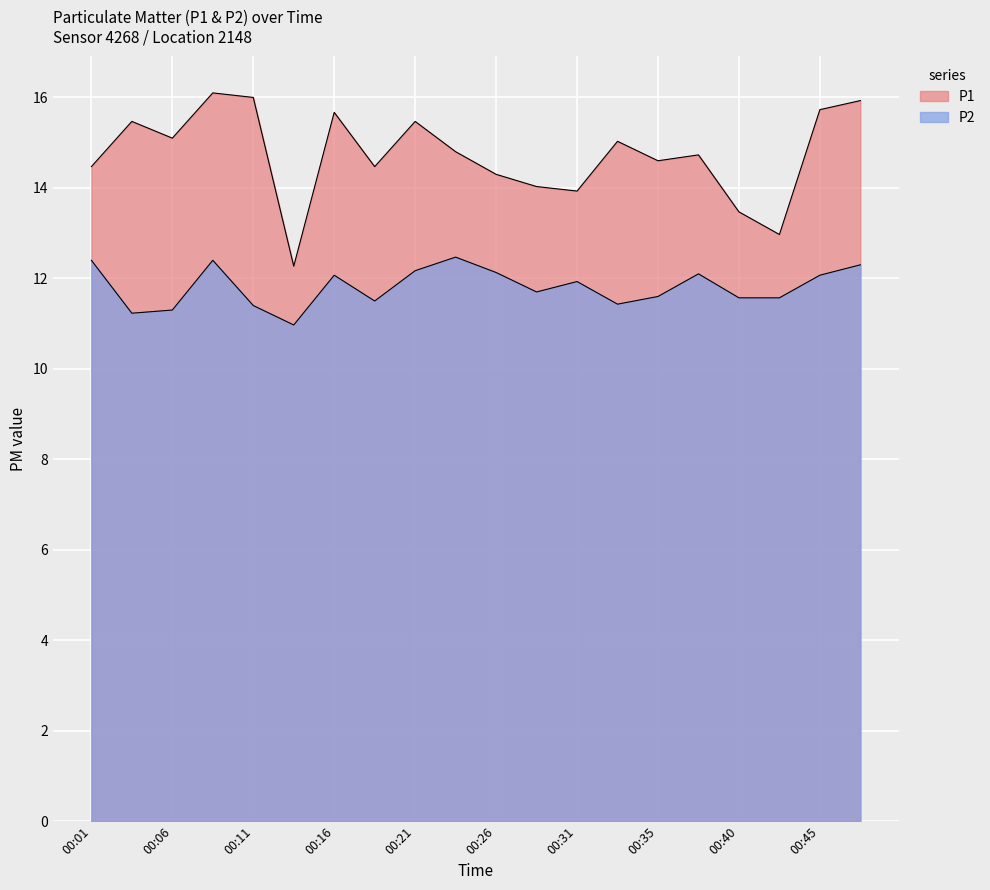

True or false: P1 and P2 cross at least once.

False